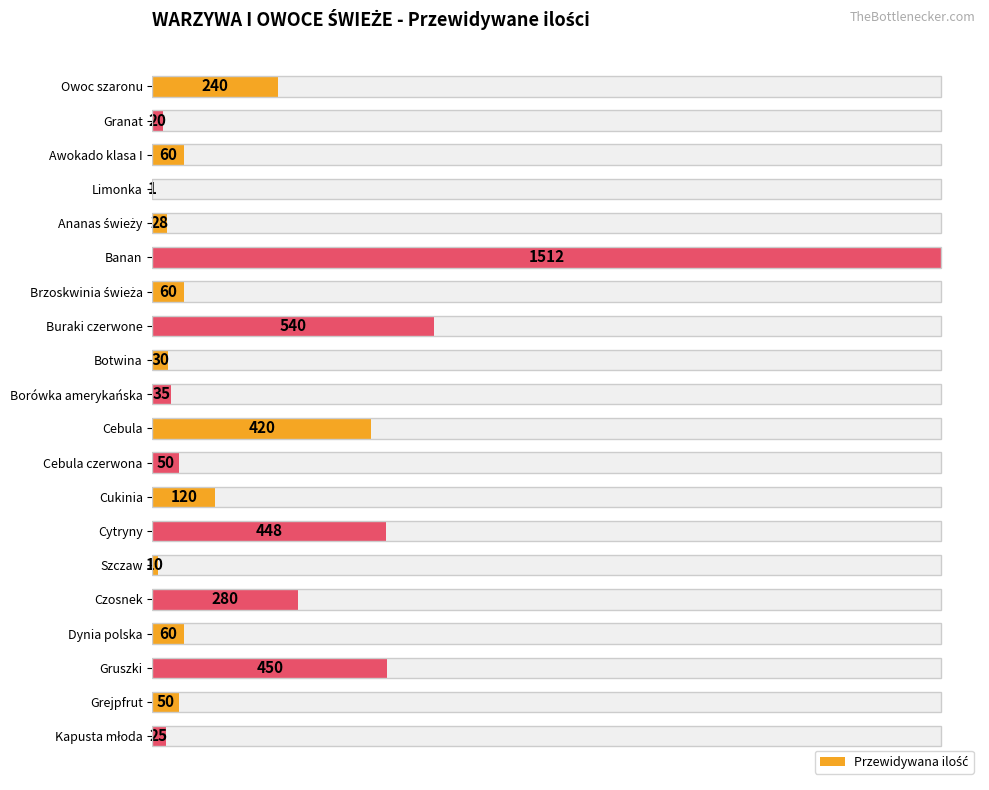

How many values are below 60?

9